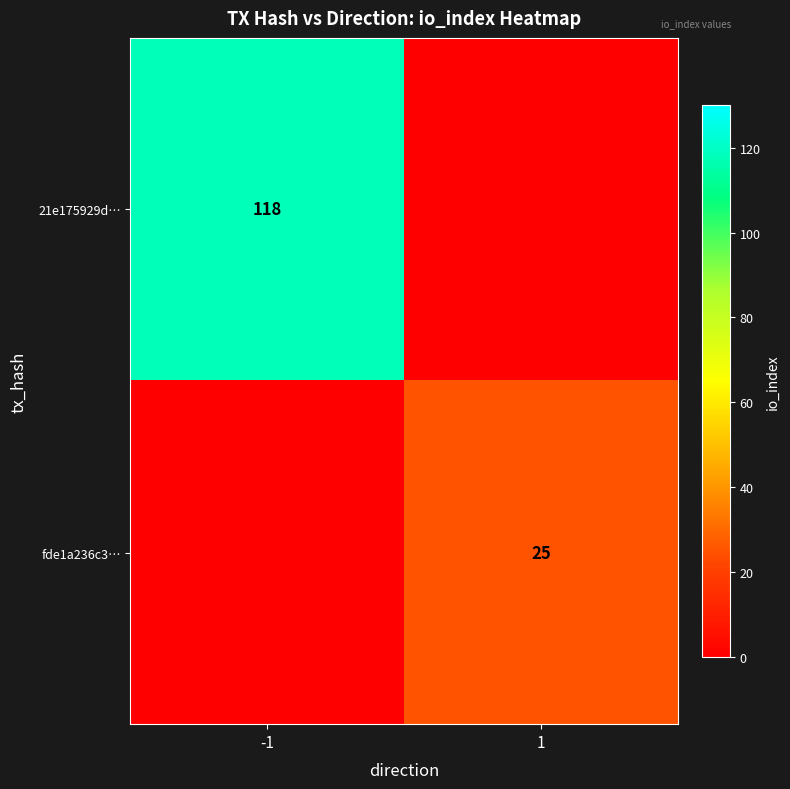

How many distinct data groups are displayed?

2